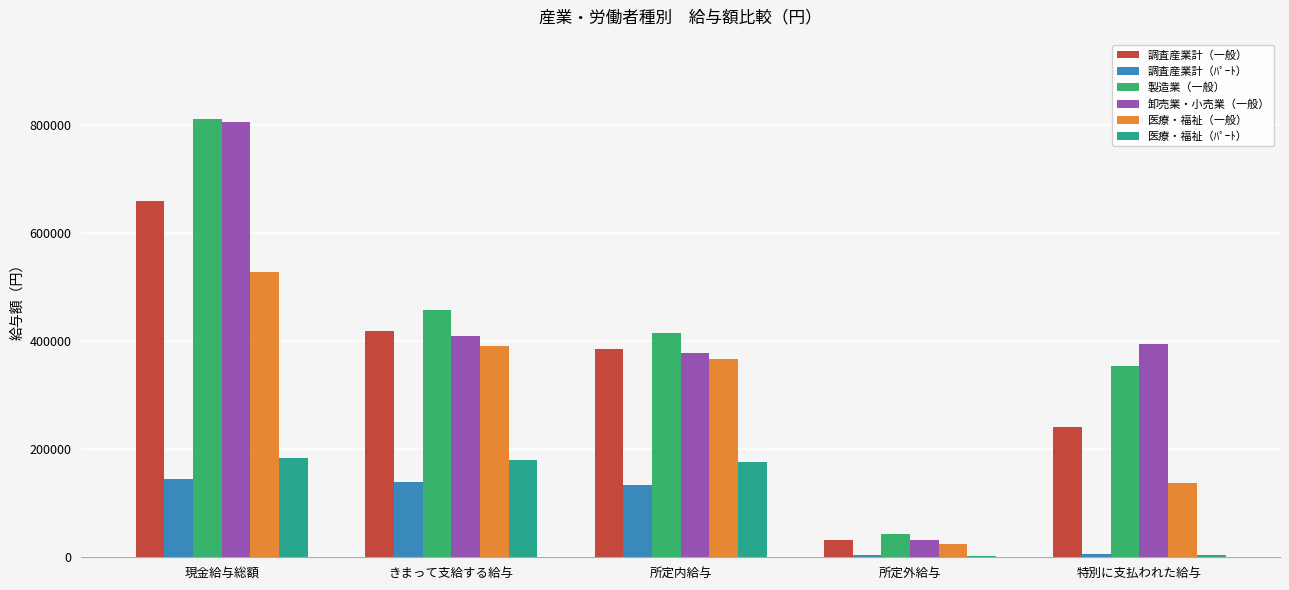

What is the maximum value shown in the chart?

810983